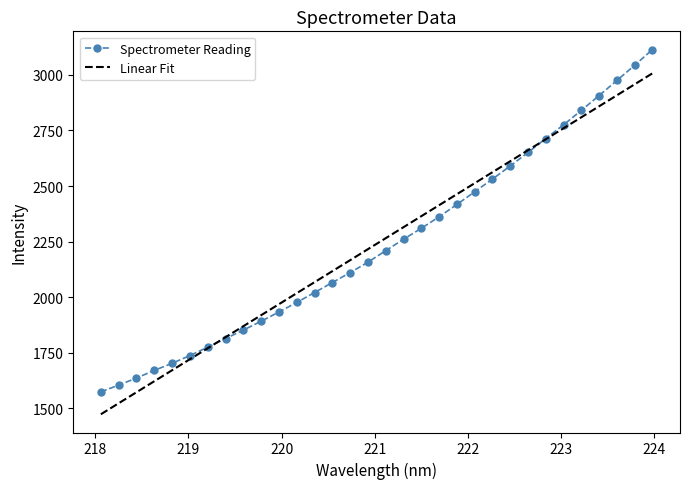

What is the highest value of the Spectrometer Reading series?

3113.7